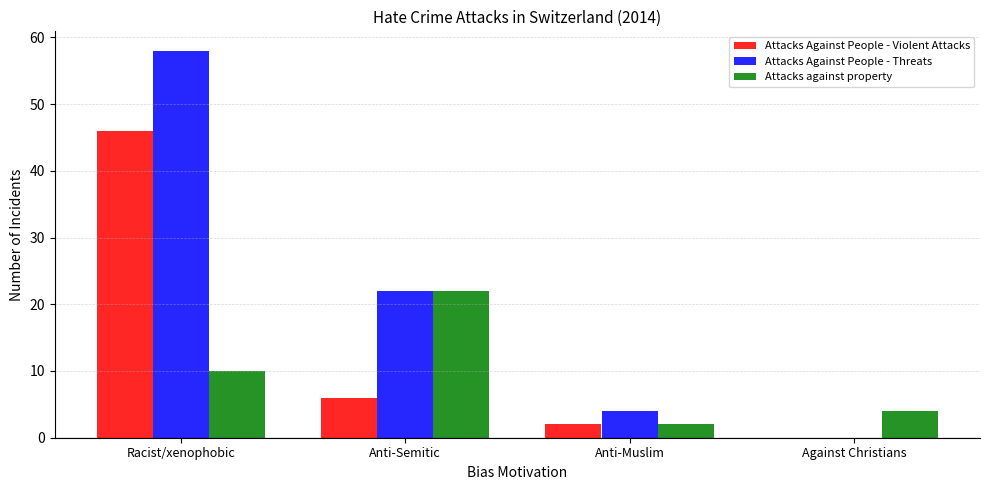

What is the sum of all Attacks Against People - Threats values?

84